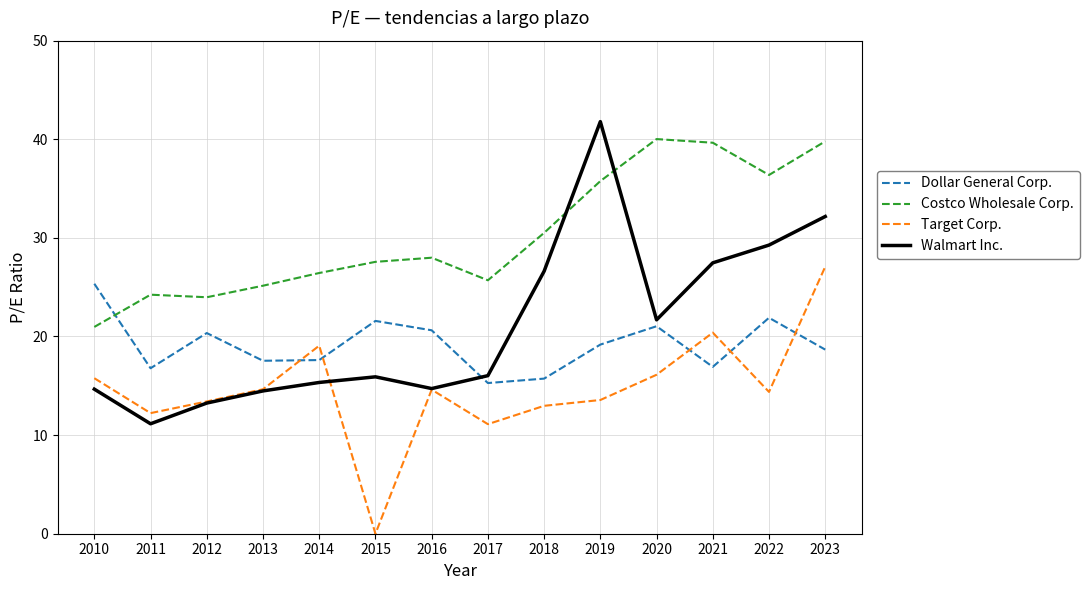

Which series ends up on top after the final intersection of Dollar General Corp. and Costco Wholesale Corp.?

Costco Wholesale Corp.